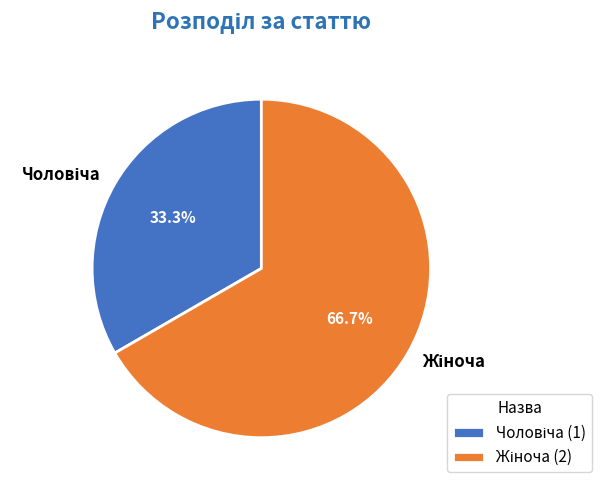

How many segments does this pie chart have?

2